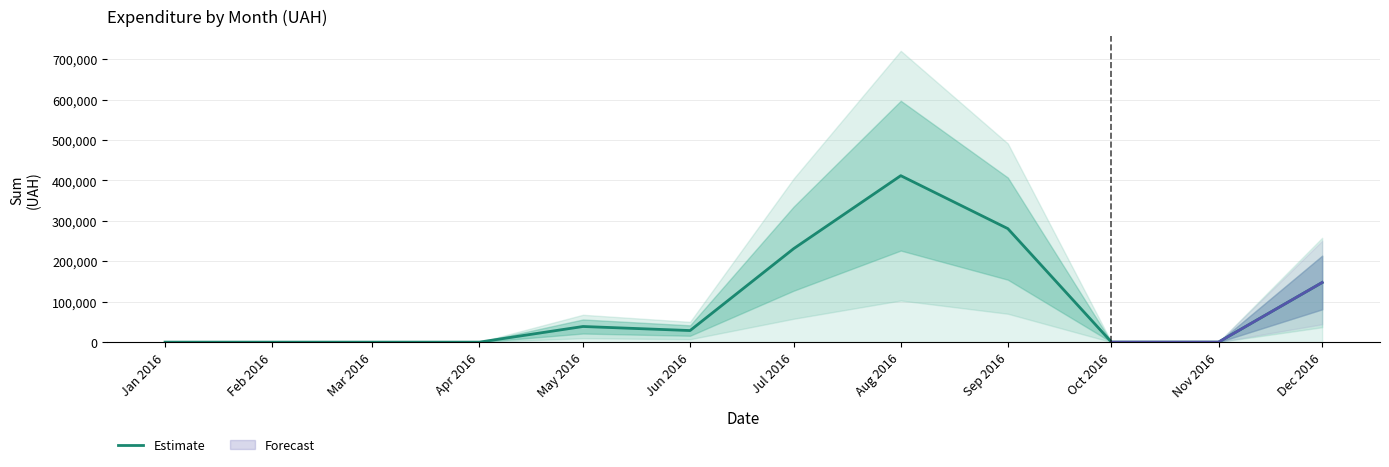

How many lines are shown in the chart?

1